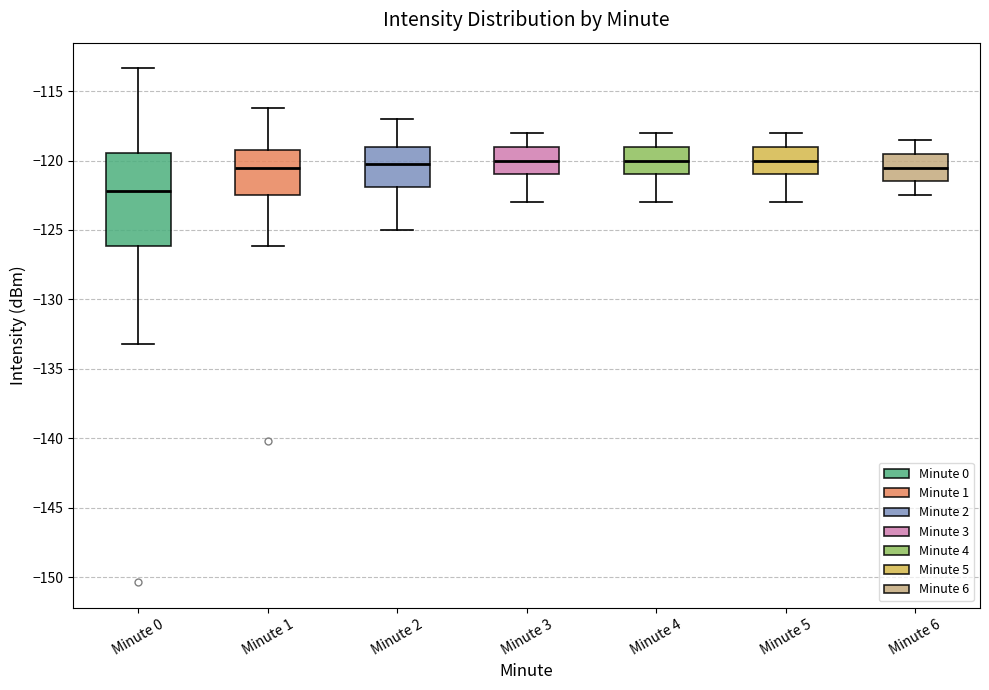

Reading left to right, read every box against the y-axis: the position of its median line, the range the box covers, and the ends of its whiskers. The values are not printed on the chart, so give them approximately, as read against the axis.

Minute 0: median -122.0, box -126.0 to -119.5, whiskers -133.0 to -113.5
Minute 1: median -120.5, box -122.5 to -119.0, whiskers -126.0 to -116.0
Minute 2: median -120.0, box -122.0 to -119.0, whiskers -125.0 to -117.0
Minute 3: median -120.0, box -121.0 to -119.0, whiskers -123.0 to -118.0
Minute 4: median -120.0, box -121.0 to -119.0, whiskers -123.0 to -118.0
Minute 5: median -120.0, box -121.0 to -119.0, whiskers -123.0 to -118.0
Minute 6: median -120.5, box -121.5 to -119.5, whiskers -122.5 to -118.5